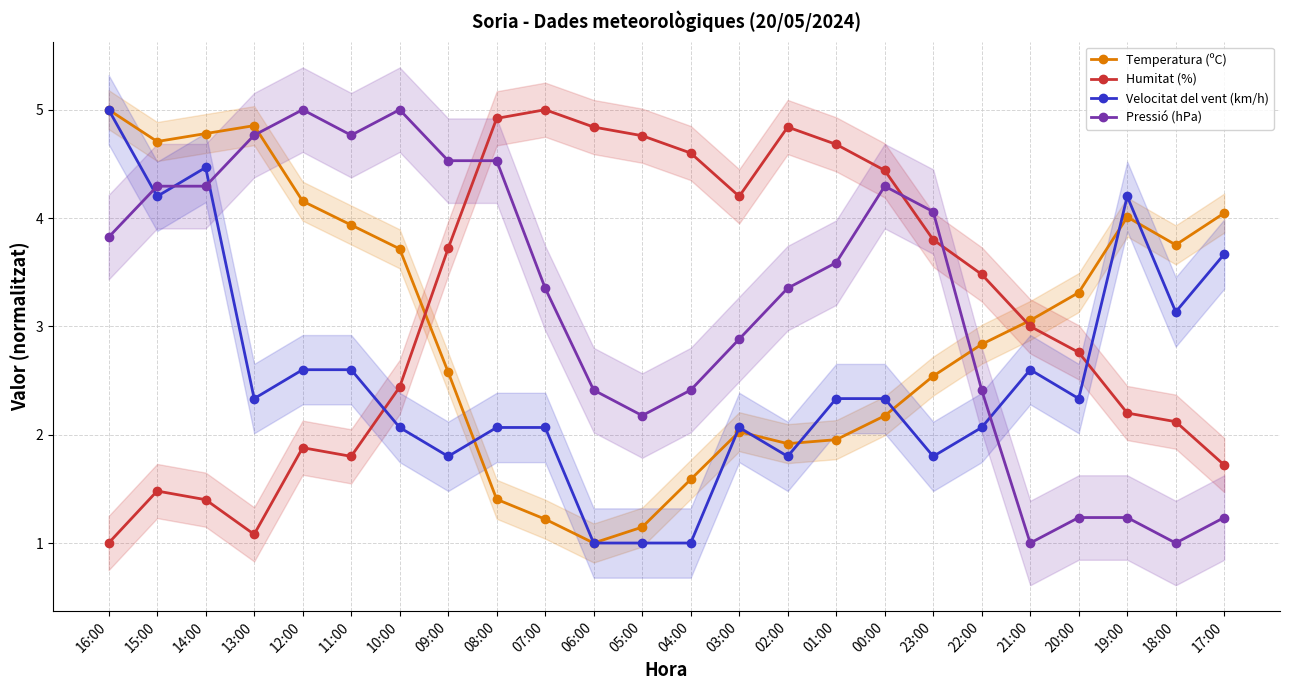

Reading left to right, transcribe all the data shown in this chart.

Temperatura (ºC): 16:00=5.0	15:00=4.7	14:00=4.8	13:00=4.9	12:00=4.2	11:00=3.9	10:00=3.7	09:00=2.6	08:00=1.4	07:00=1.2	06:00=1.0	05:00=1.1	04:00=1.6	03:00=2.0	02:00=1.9	01:00=2.0	00:00=2.2	23:00=2.5	22:00=2.8	21:00=3.1	20:00=3.3	19:00=4.0	18:00=3.8	17:00=4.0
Humitat (%): 16:00=1.0	15:00=1.5	14:00=1.4	13:00=1.1	12:00=1.9	11:00=1.8	10:00=2.4	09:00=3.7	08:00=4.9	07:00=5.0	06:00=4.8	05:00=4.8	04:00=4.6	03:00=4.2	02:00=4.8	01:00=4.7	00:00=4.4	23:00=3.8	22:00=3.5	21:00=3.0	20:00=2.8	19:00=2.2	18:00=2.1	17:00=1.7
Velocitat del vent (km/h): 16:00=5.0	15:00=4.2	14:00=4.5	13:00=2.3	12:00=2.6	11:00=2.6	10:00=2.1	09:00=1.8	08:00=2.1	07:00=2.1	06:00=1.0	05:00=1.0	04:00=1.0	03:00=2.1	02:00=1.8	01:00=2.3	00:00=2.3	23:00=1.8	22:00=2.1	21:00=2.6	20:00=2.3	19:00=4.2	18:00=3.1	17:00=3.7
Pressió (hPa): 16:00=3.8	15:00=4.3	14:00=4.3	13:00=4.8	12:00=5.0	11:00=4.8	10:00=5.0	09:00=4.5	08:00=4.5	07:00=3.4	06:00=2.4	05:00=2.2	04:00=2.4	03:00=2.9	02:00=3.4	01:00=3.6	00:00=4.3	23:00=4.1	22:00=2.4	21:00=1.0	20:00=1.2	19:00=1.2	18:00=1.0	17:00=1.2